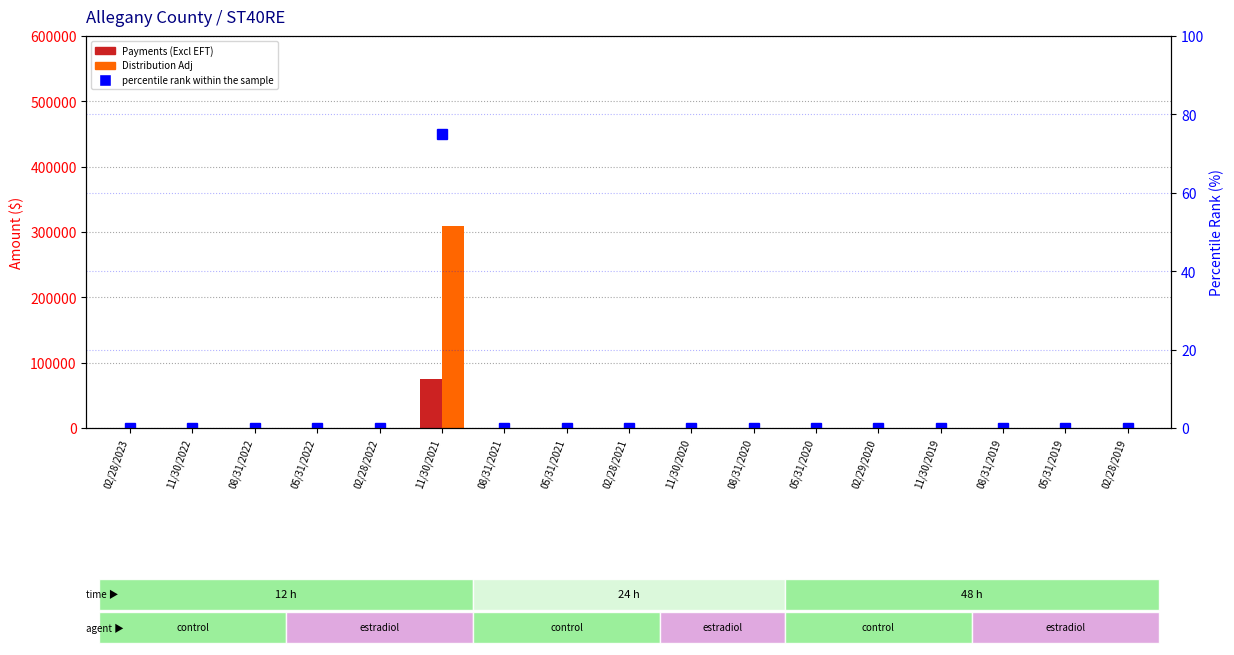

Reading left to right, extract all data points from this chart.

Payments (Excl EFT): 02/28/2023=0.0	11/30/2022=0.0	08/31/2022=0.0	05/31/2022=0.0	02/28/2022=0.0	11/30/2021=74291.2	08/31/2021=0.0	05/31/2021=0.0	02/28/2021=0.0	11/30/2020=0.0	08/31/2020=0.0	05/31/2020=0.0	02/29/2020=0.0	11/30/2019=0.0	08/31/2019=0.0	05/31/2019=0.0	02/28/2019=0.0
Distribution Adj: 02/28/2023=0.0	11/30/2022=0.0	08/31/2022=0.0	05/31/2022=0.0	02/28/2022=0.0	11/30/2021=309726.5	08/31/2021=0.0	05/31/2021=0.0	02/28/2021=0.0	11/30/2020=0.0	08/31/2020=0.0	05/31/2020=0.0	02/29/2020=0.0	11/30/2019=0.0	08/31/2019=0.0	05/31/2019=0.0	02/28/2019=0.0
percentile rank within the sample: 02/28/2023=0.0	11/30/2022=0.0	08/31/2022=0.0	05/31/2022=0.0	02/28/2022=0.0	11/30/2021=75.0	08/31/2021=0.0	05/31/2021=0.0	02/28/2021=0.0	11/30/2020=0.0	08/31/2020=0.0	05/31/2020=0.0	02/29/2020=0.0	11/30/2019=0.0	08/31/2019=0.0	05/31/2019=0.0	02/28/2019=0.0